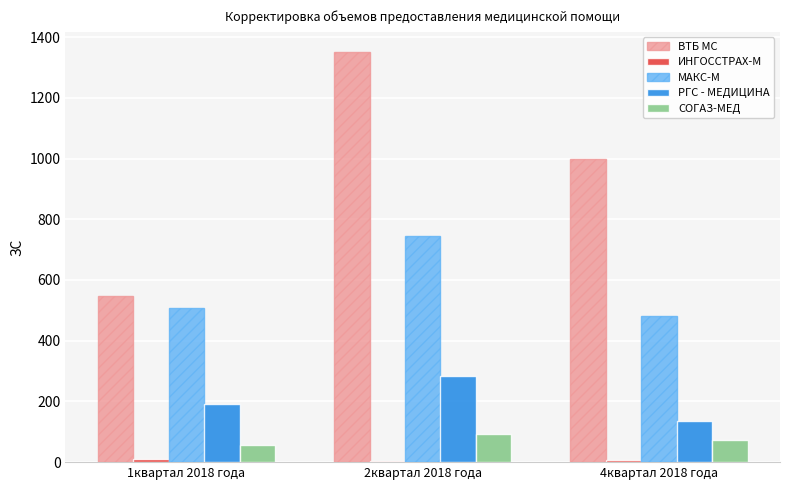

At which category is the sum across all series the highest?

2квартал 2018 года